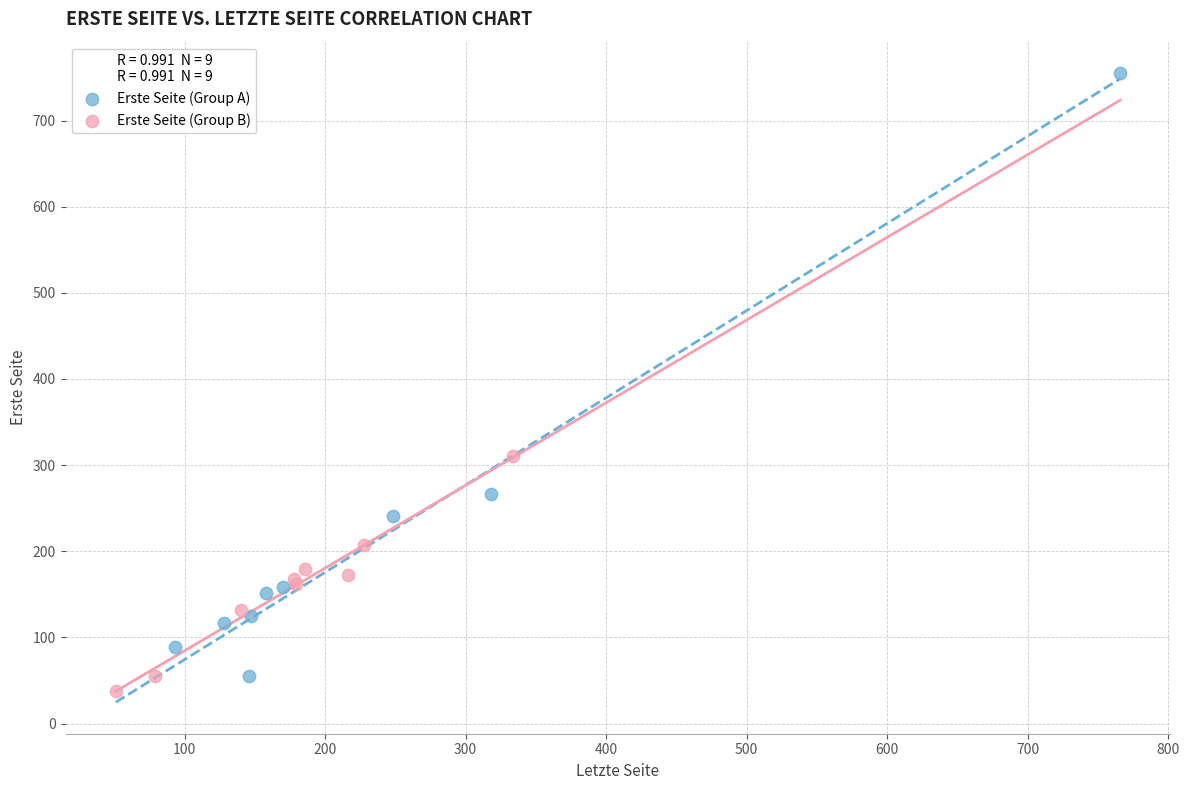

Which series reaches the maximum Y coordinate?

Erste Seite (Group A)